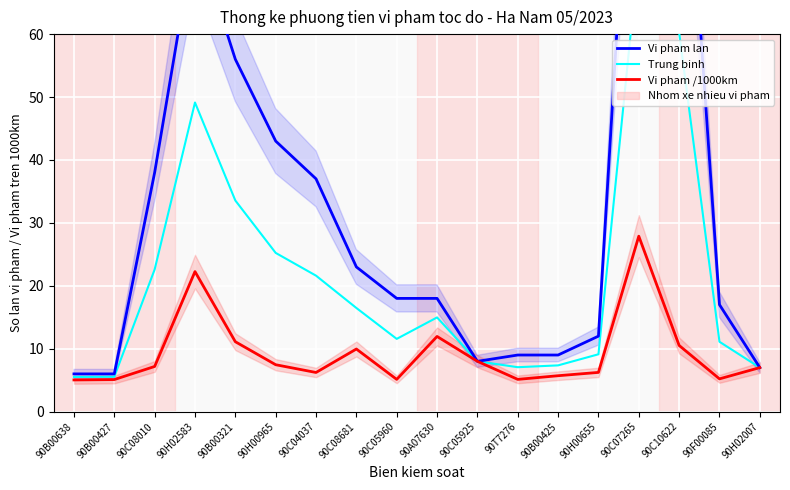

Between 90C05960 and 90C07265, which series saw the biggest shift?

Vi pham lan